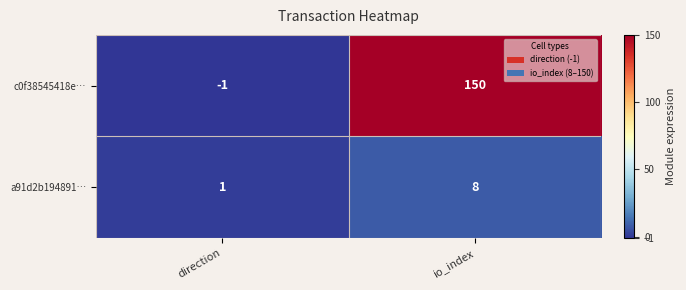

Rank the series at io_index from highest to lowest value.

c0f38545418e…, a91d2b194891…